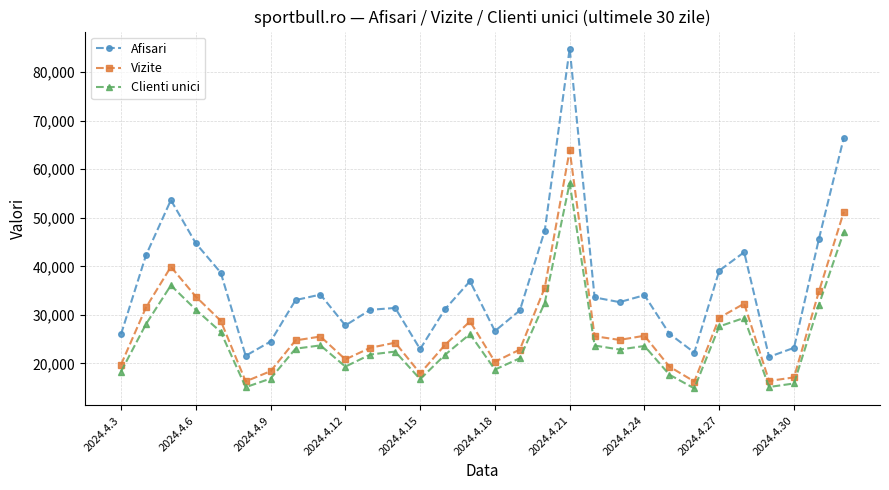

Which series has the largest range (max minus min)?

Afisari